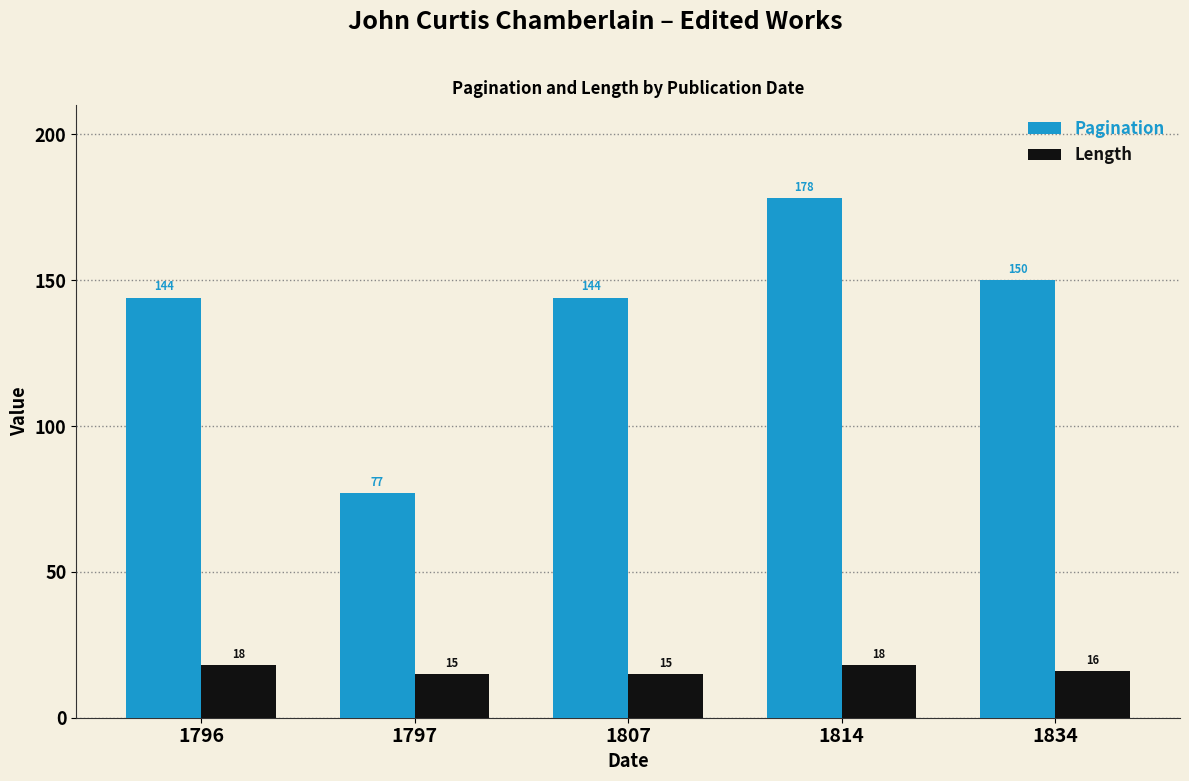

What is the total value across all series at 1807?

159